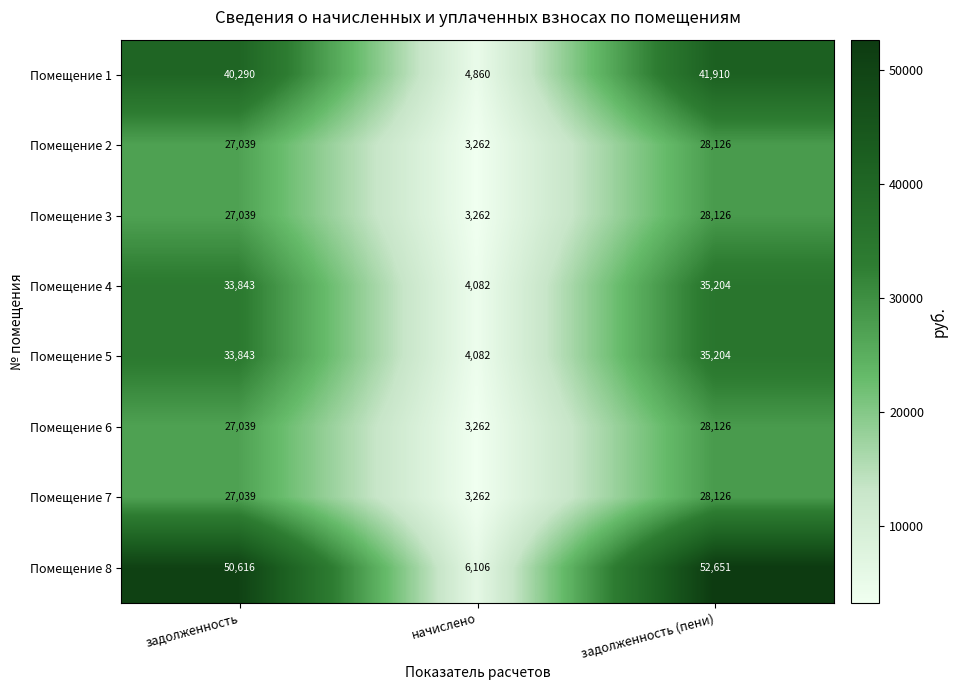

Is it true that Помещение 7 equals 39609 at задолженность?

False